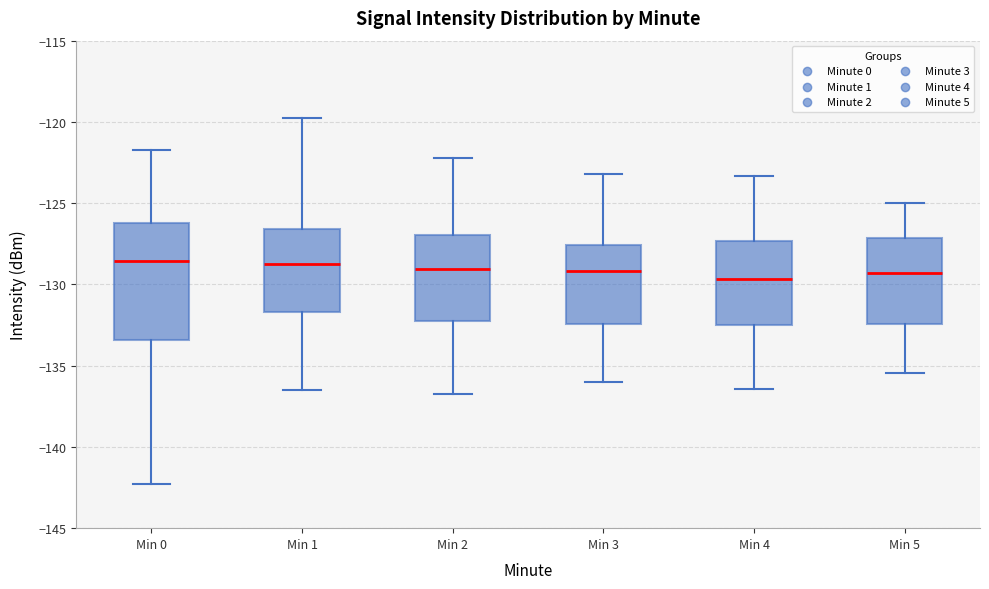

Reading left to right, transcribe this box plot: for each box, give where its median line is, the range the box spans, and where its two whiskers end, as read against the y-axis. The values are not printed on the chart, so give them approximately, as read against the axis.

Min 0: median -128.5, box -133.5 to -126.0, whiskers -142.5 to -121.5
Min 1: median -129.0, box -131.5 to -126.5, whiskers -136.5 to -120.0
Min 2: median -129.0, box -132.5 to -127.0, whiskers -137.0 to -122.0
Min 3: median -129.0, box -132.5 to -127.5, whiskers -136.0 to -123.0
Min 4: median -129.5, box -132.5 to -127.5, whiskers -136.5 to -123.5
Min 5: median -129.5, box -132.5 to -127.0, whiskers -135.5 to -125.0